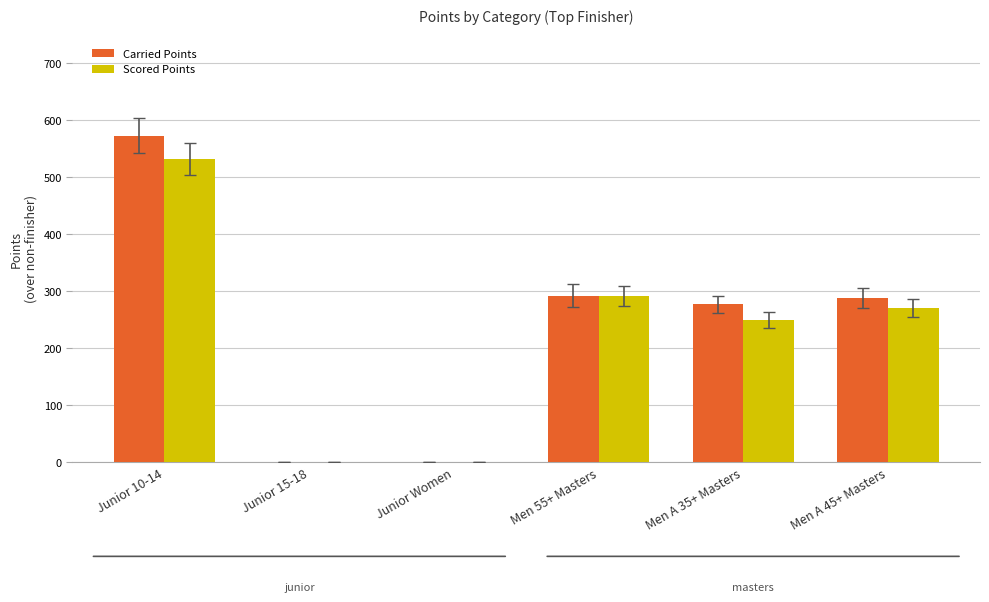

Is it true that Carried Points equals 362.4 at Men A 35+ Masters?

False